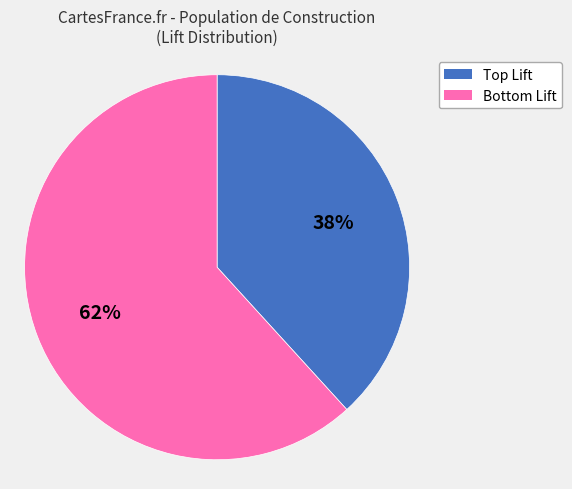

Which slice is the largest?

Bottom Lift